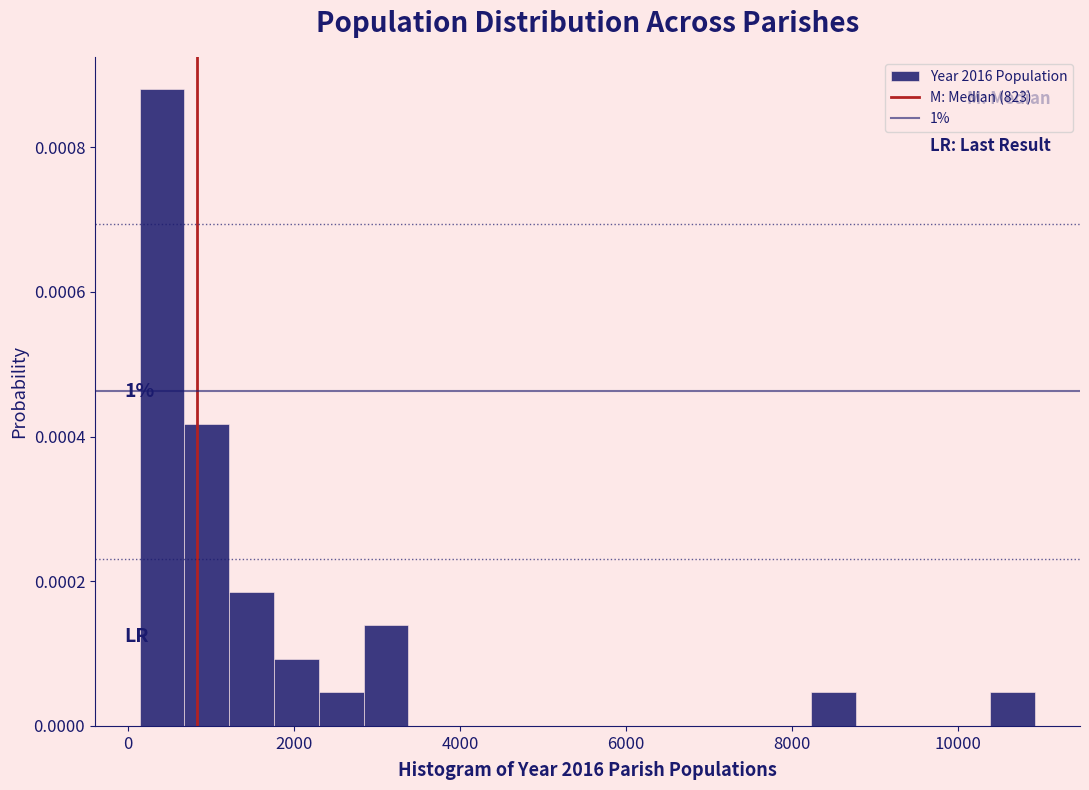

Read against the x-axis, roughly where is the centre of the tallest bar?

400